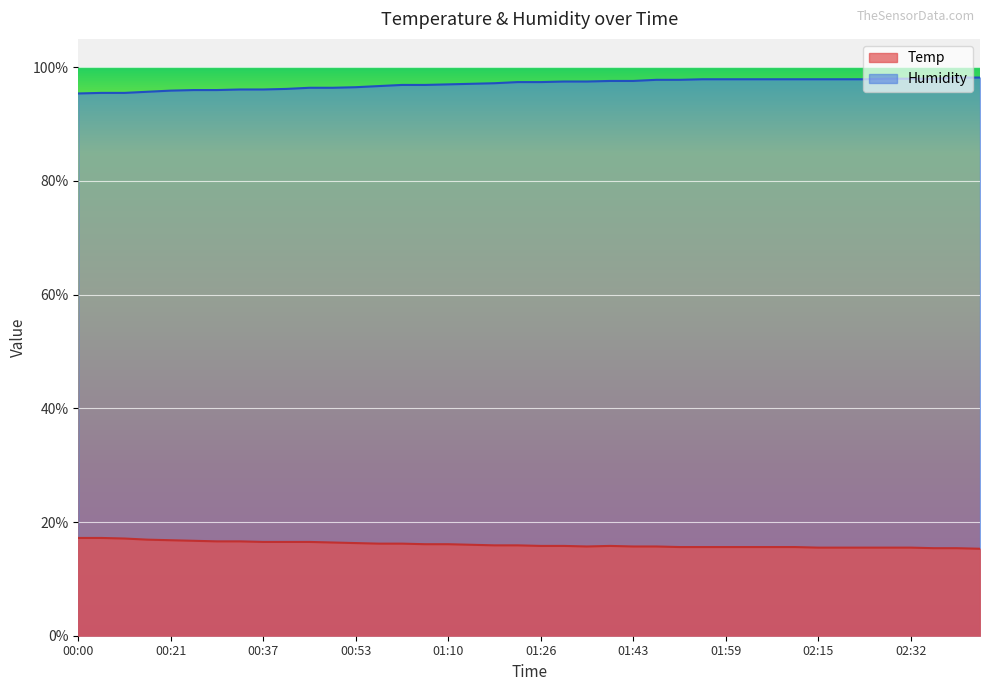

What is the difference between the Temp values at 02:03 and 02:27?

0.1